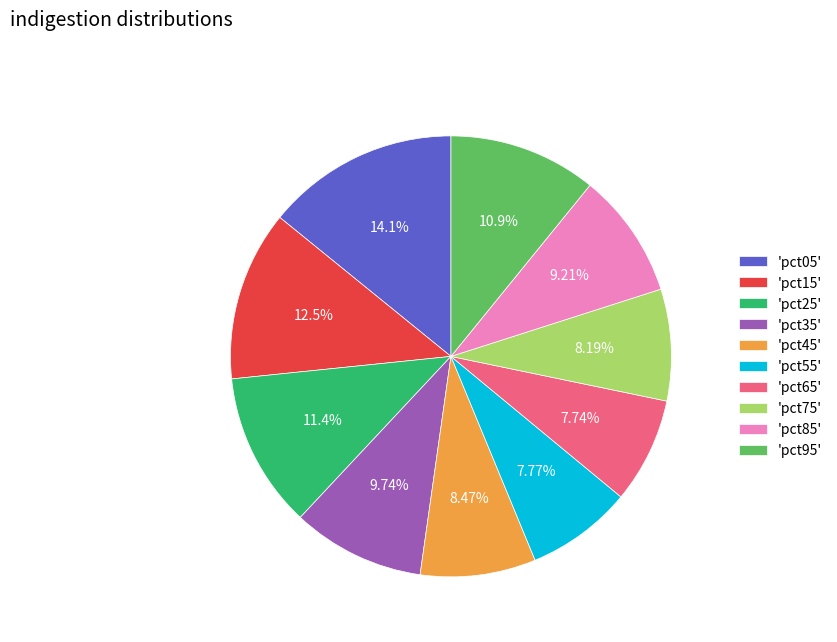

Which has a higher value, 'pct65' or 'pct95'?

'pct95'